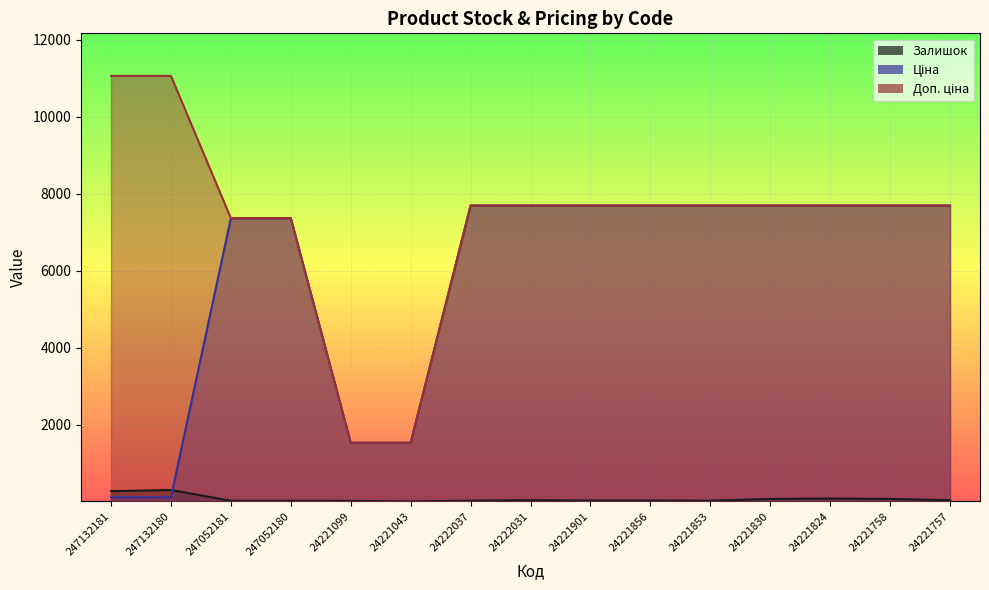

Which has a higher value, 24222037 or 24221043?

24222037